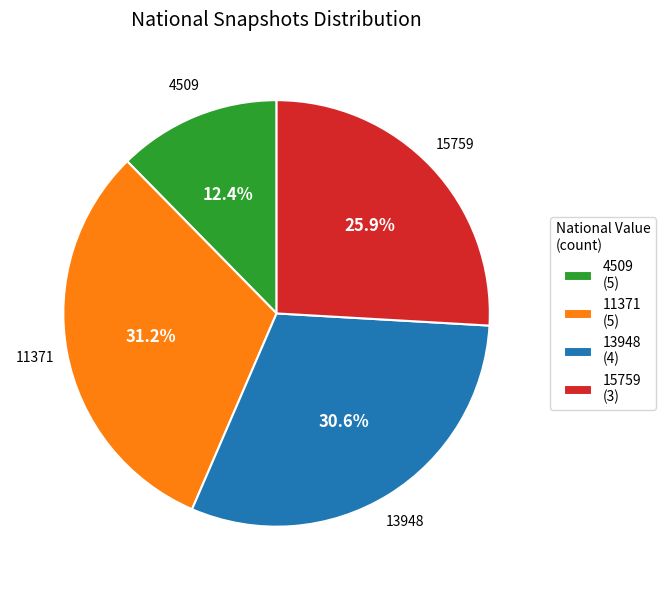

How many segments does this pie chart have?

4